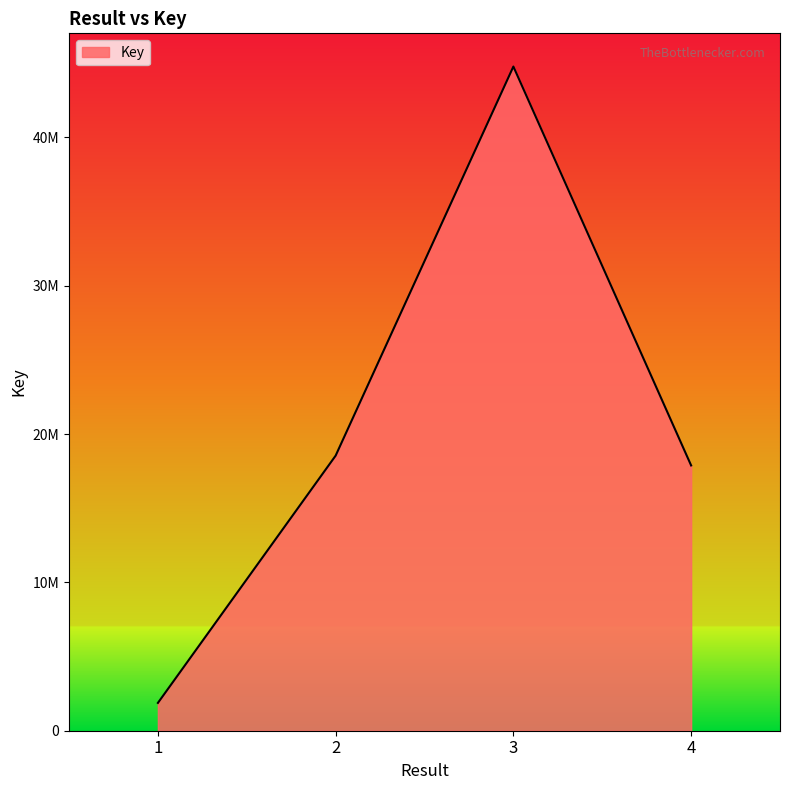

Is this an area chart (filled region under the line)?

Yes